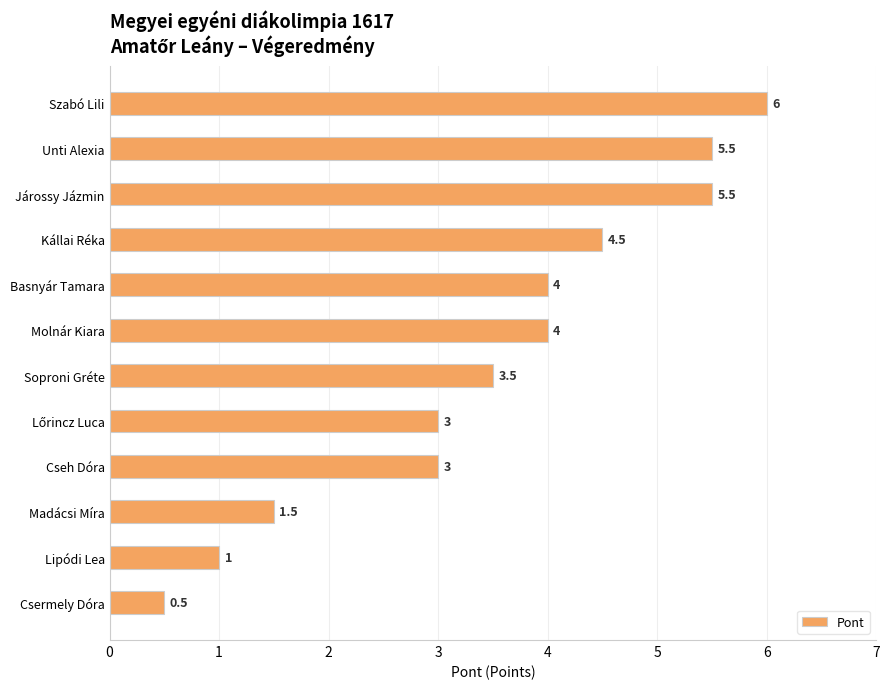

True or false: the data shows 2.8 at Szabó Lili.

False